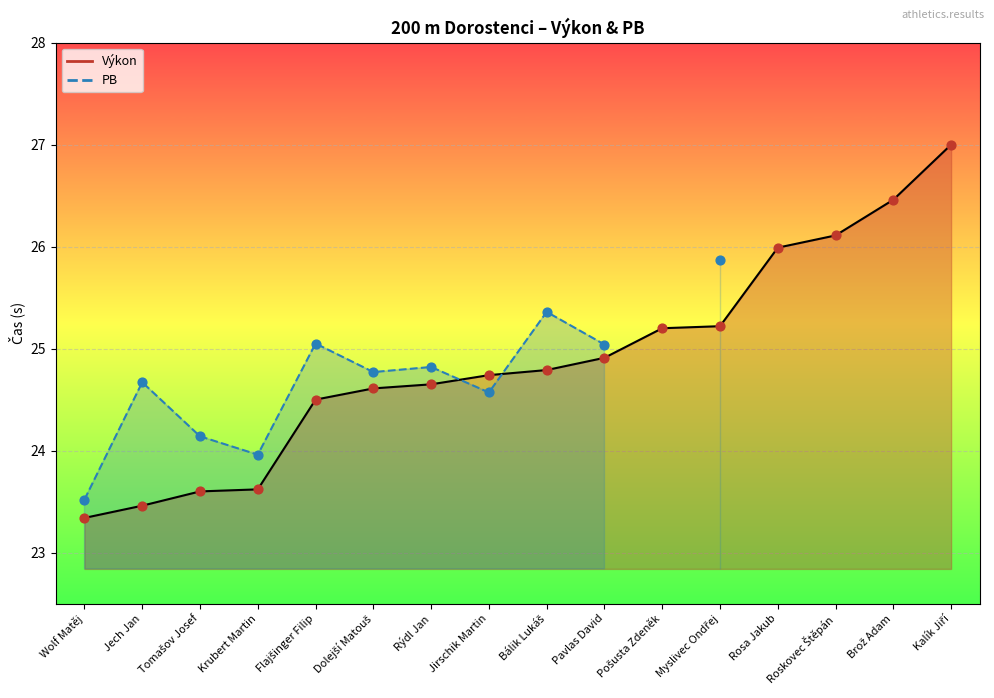

What is the ratio of the value at Bálik Lukáš to the value at Kalík Jiří?

0.9